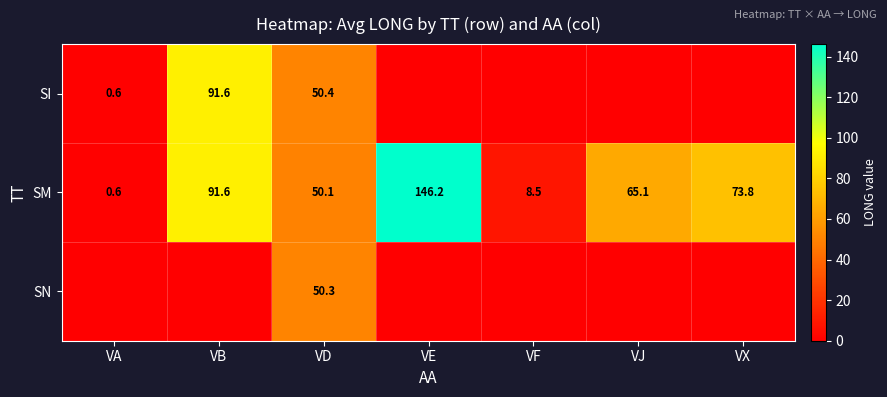

Is the value of SI at VA greater than the value of SM at VJ?

No